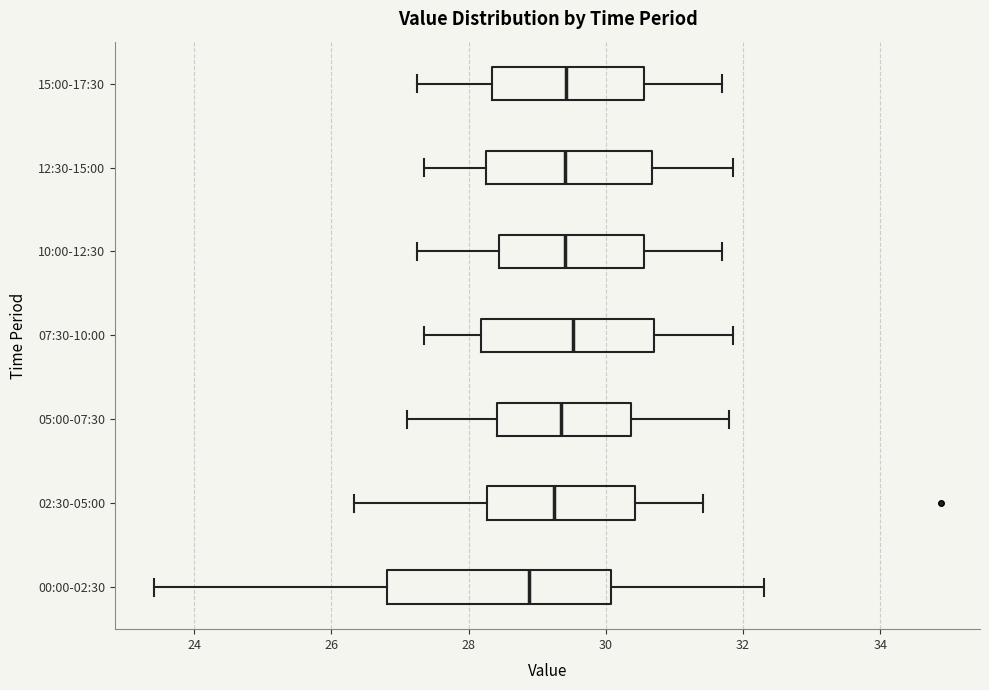

Comparing the boxes themselves (not the whiskers), which one is the widest?

00:00-02:30